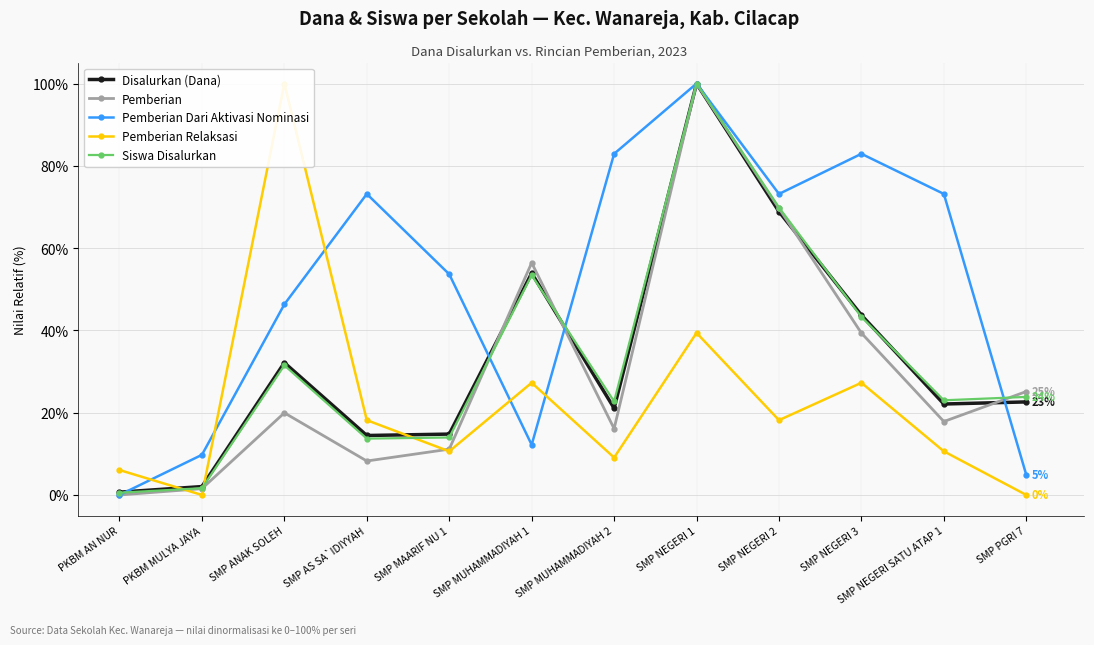

True or false: Pemberian and Pemberian Dari Aktivasi Nominasi intersect in this chart.

True